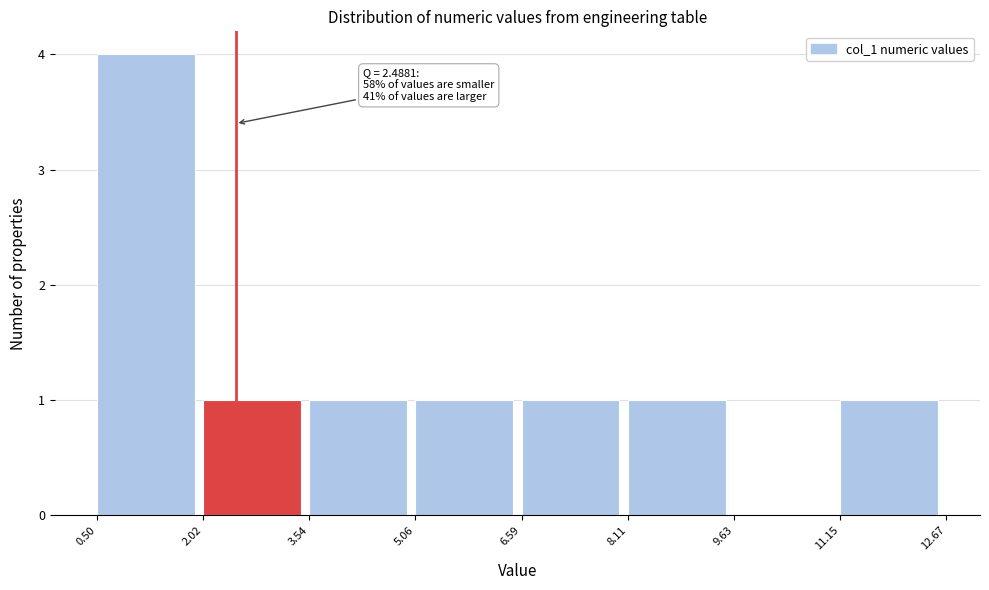

Over which range of the x-axis is the bar tallest?

0.50 to 2.02